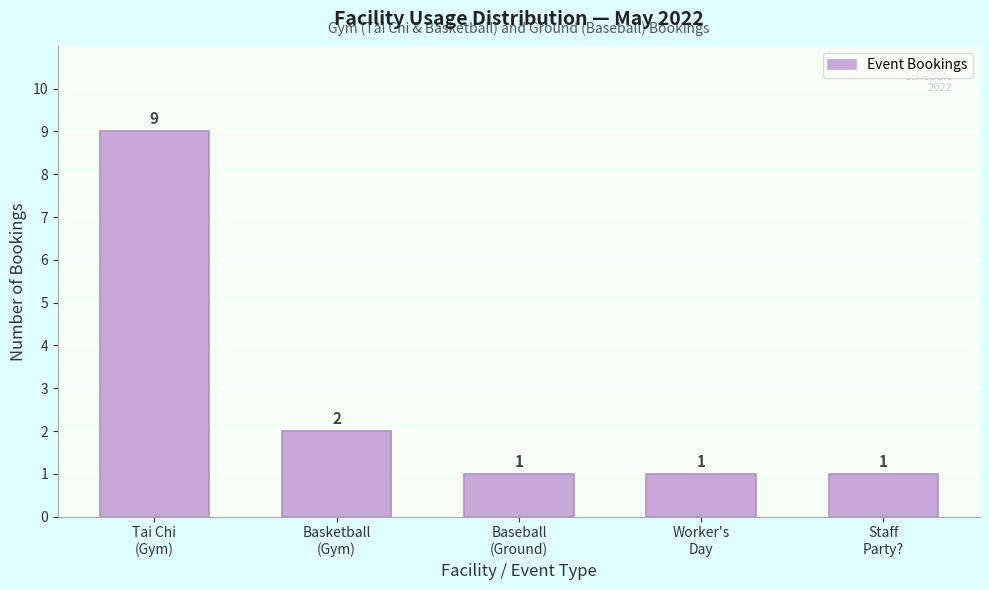

Reading left to right, transcribe all the data shown in this chart.

9	2	1	1	1